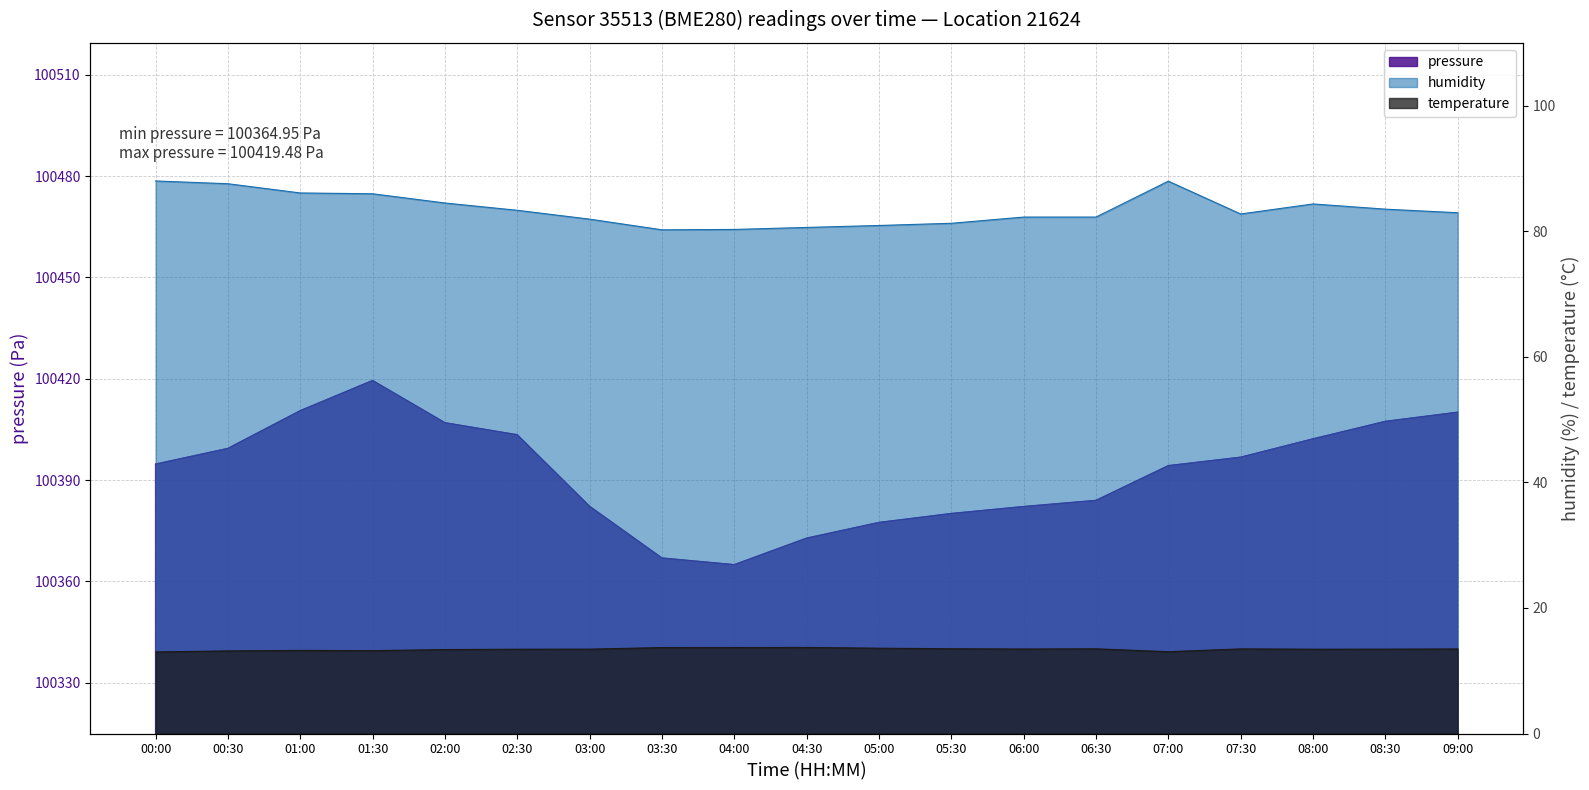

True or false: temperature and pressure intersect in this chart.

False